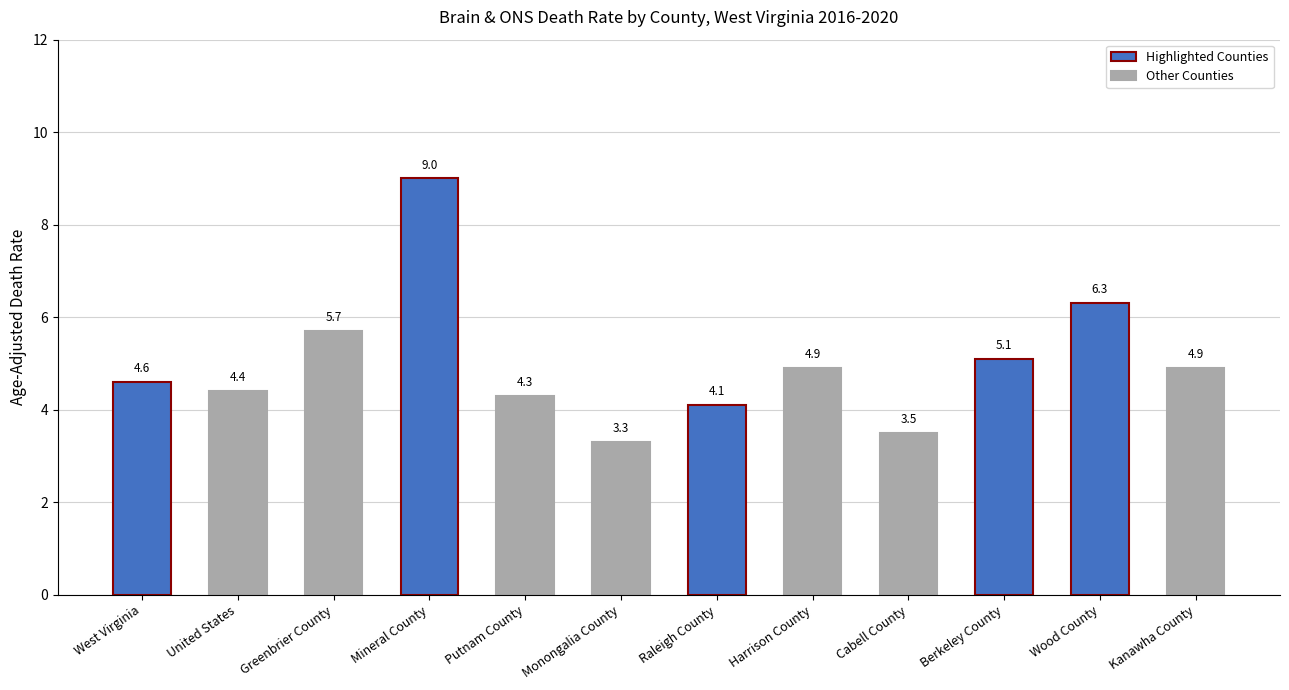

What is the difference between the second highest and minimum values?

3.0